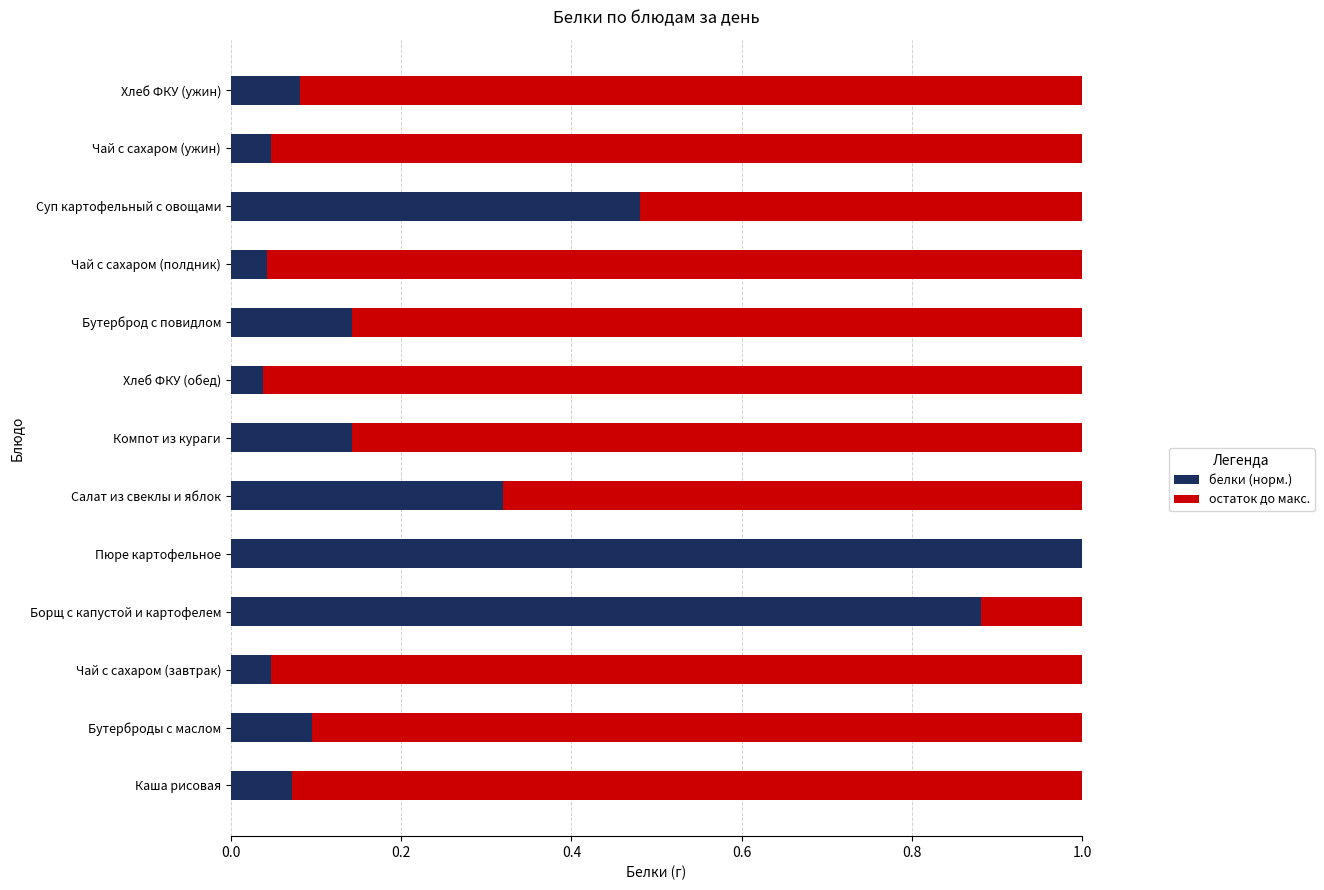

The белки (норм.) series shows 1.5 at Борщ с капустой и картофелем. True or false?

False